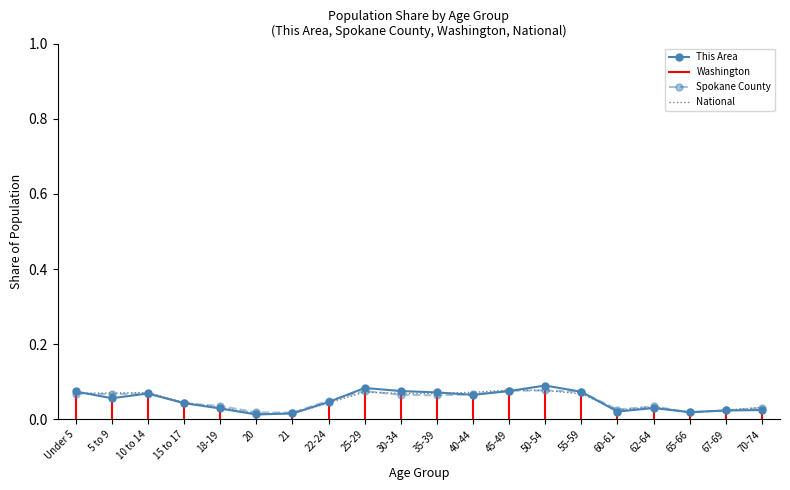

Which has a higher value, 22-24 or 45-49?

45-49